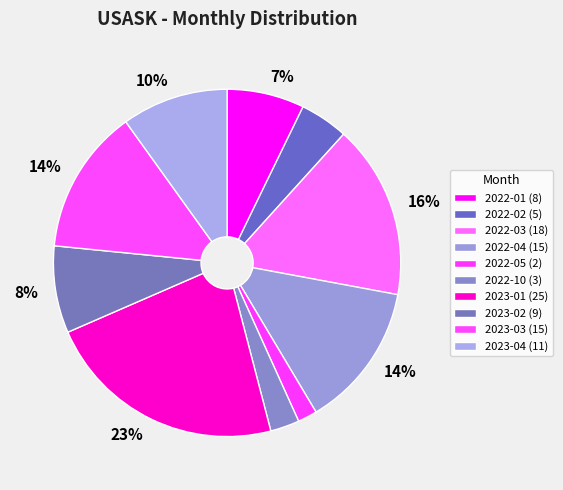

What is the ratio of the value at 2023-04 to the value at 2022-03?

0.6